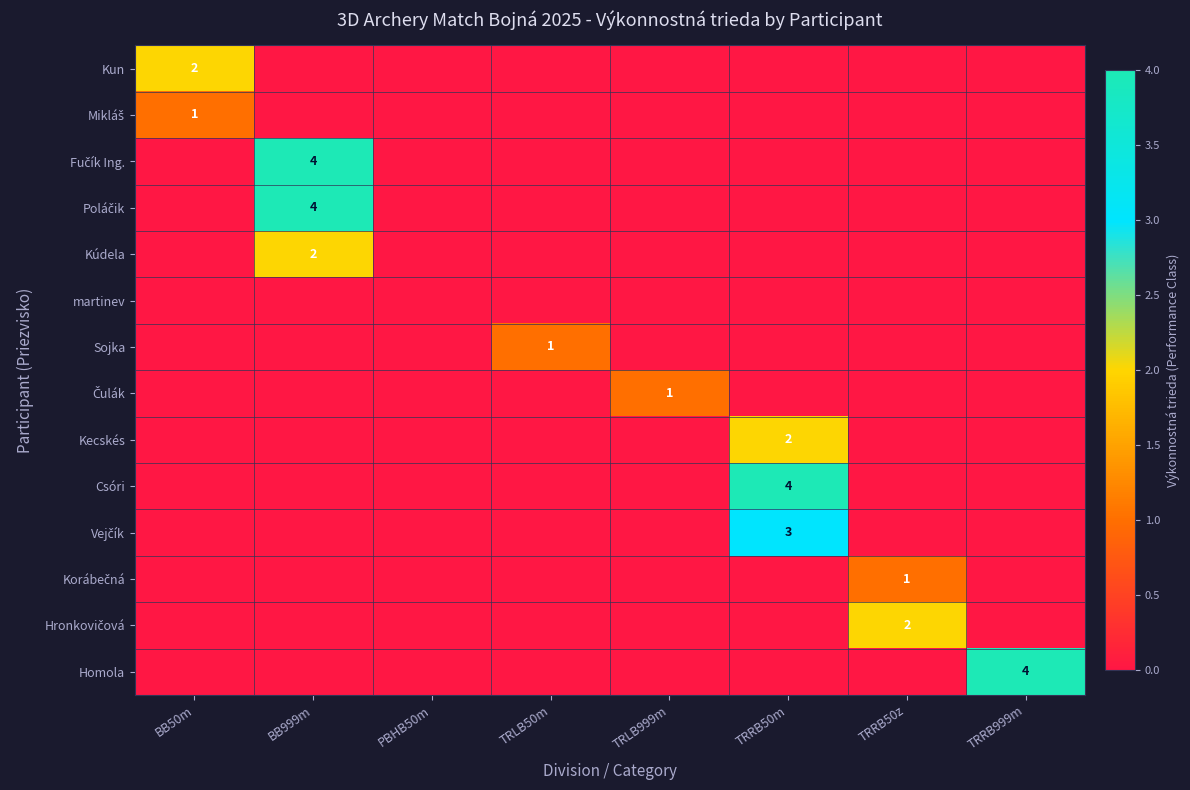

Rank the series by their maximum value, from highest to lowest.

Fučík Ing., Poláčik, Csóri, Homola, Vejčík, Kun, Kúdela, Kecskés, Hronkovičová, Mikláš, Sojka, Čulák, Korábečná, martinev